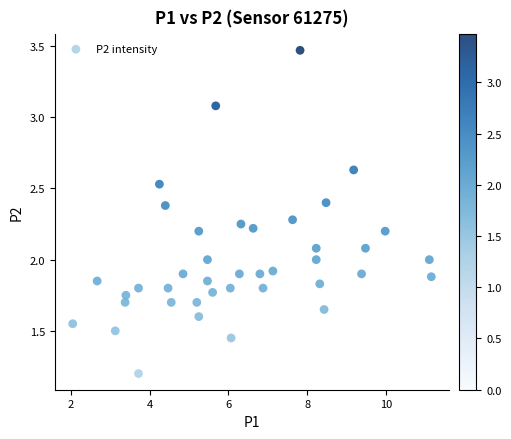

What is the range of Y values (max minus min)?

2.3